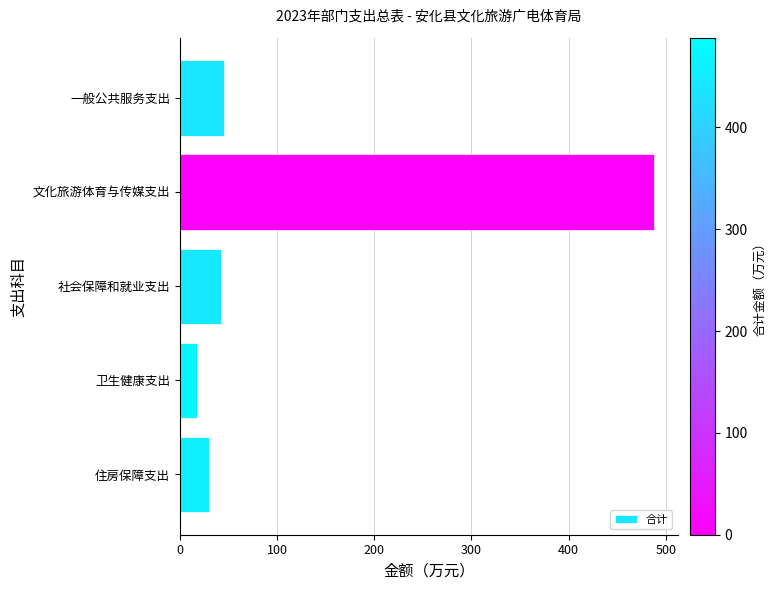

What is the minimum value shown in the chart?

17.4